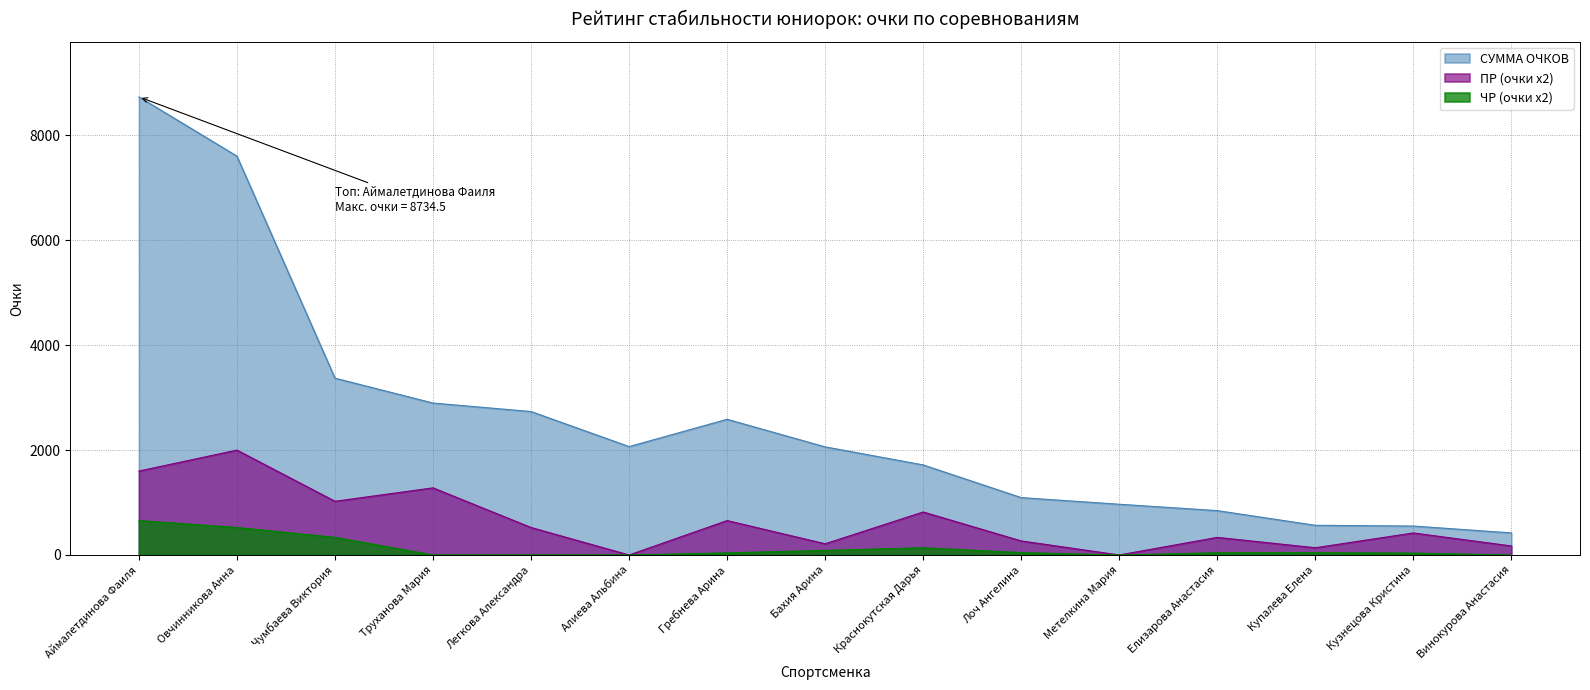

True or false: ЧР (очки x2) and ПР (очки x2) cross at least once.

False